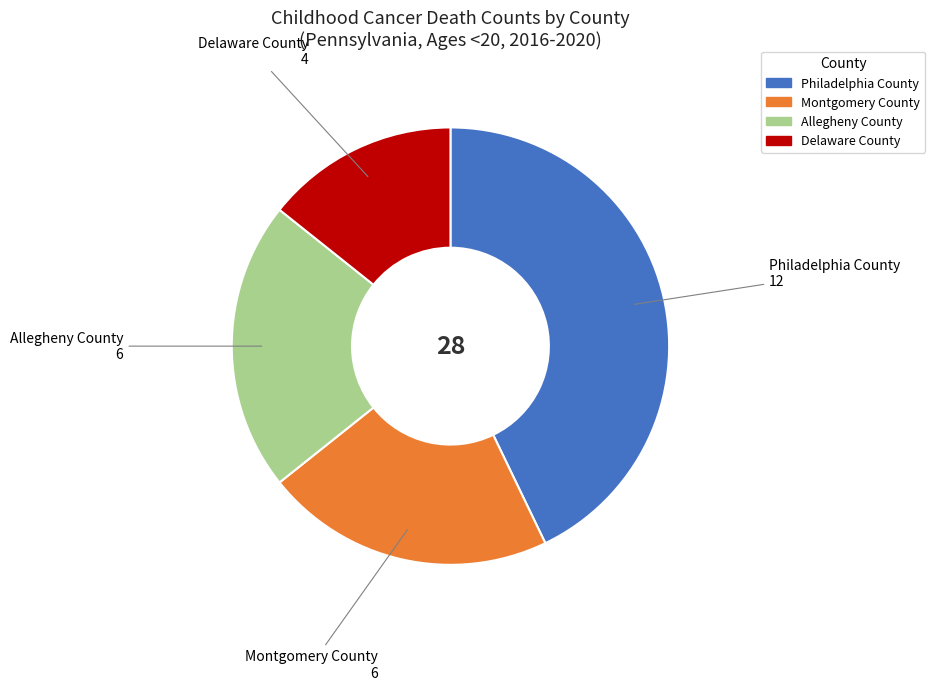

What is the ratio of the value at Allegheny County to the value at Philadelphia County?

0.5